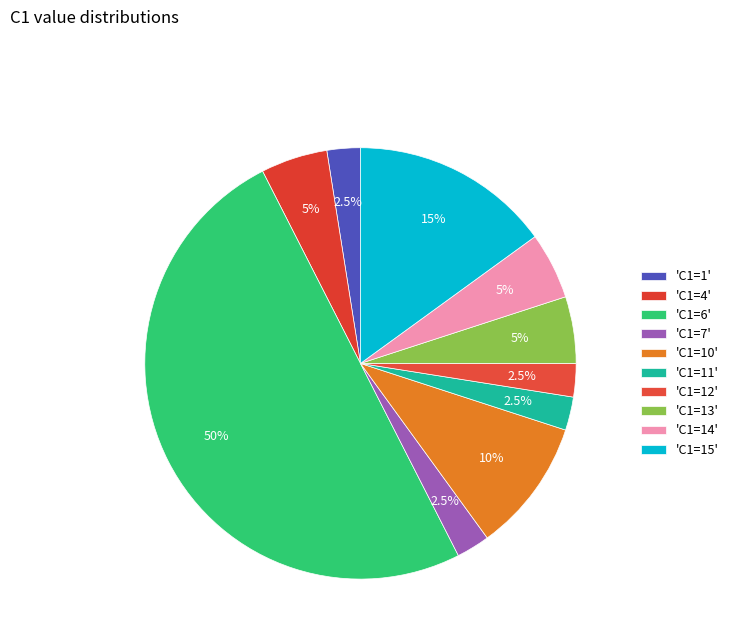

Count the number of slices in the pie.

10